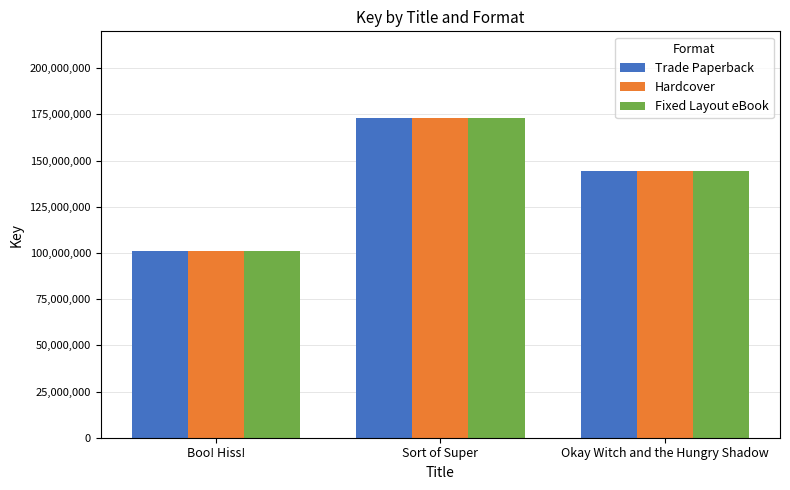

What are all the series names shown in the legend?

Trade Paperback, Hardcover, Fixed Layout eBook